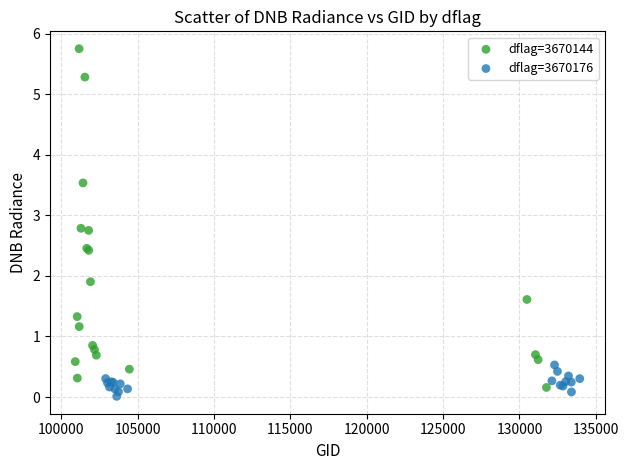

Which series reaches the maximum Y coordinate?

dflag=3670144